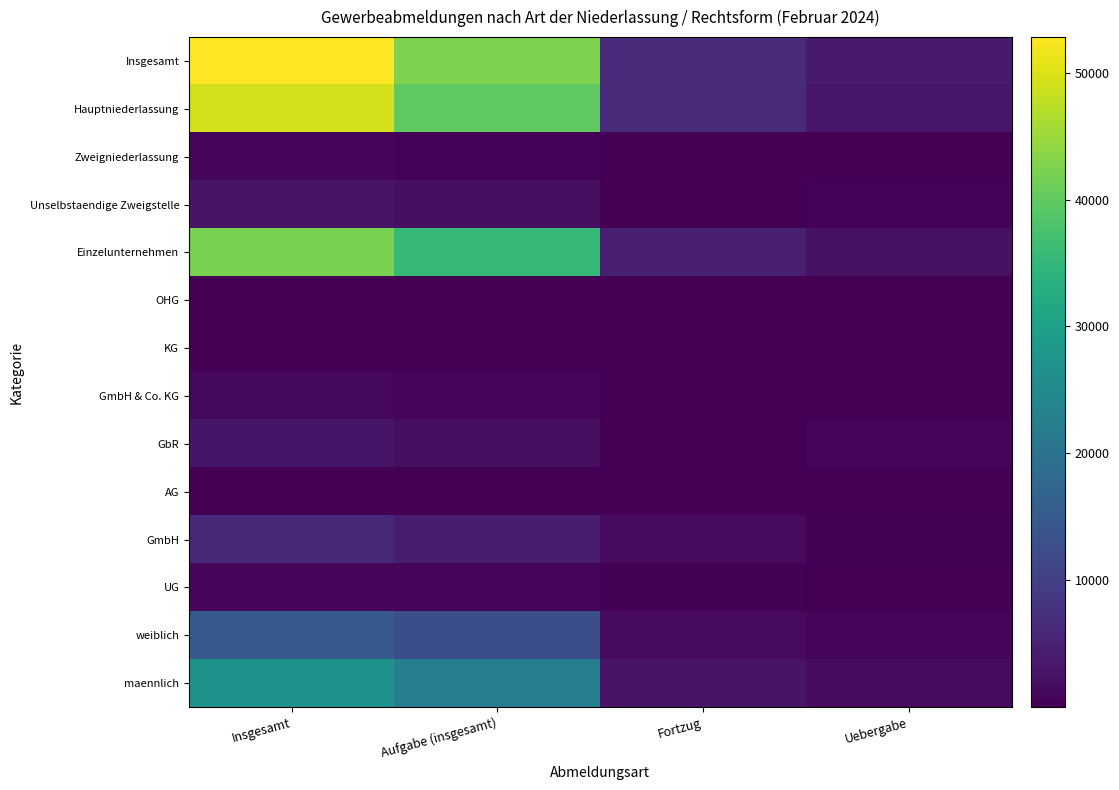

What is the difference between the highest and lowest values at Fortzug?

6439